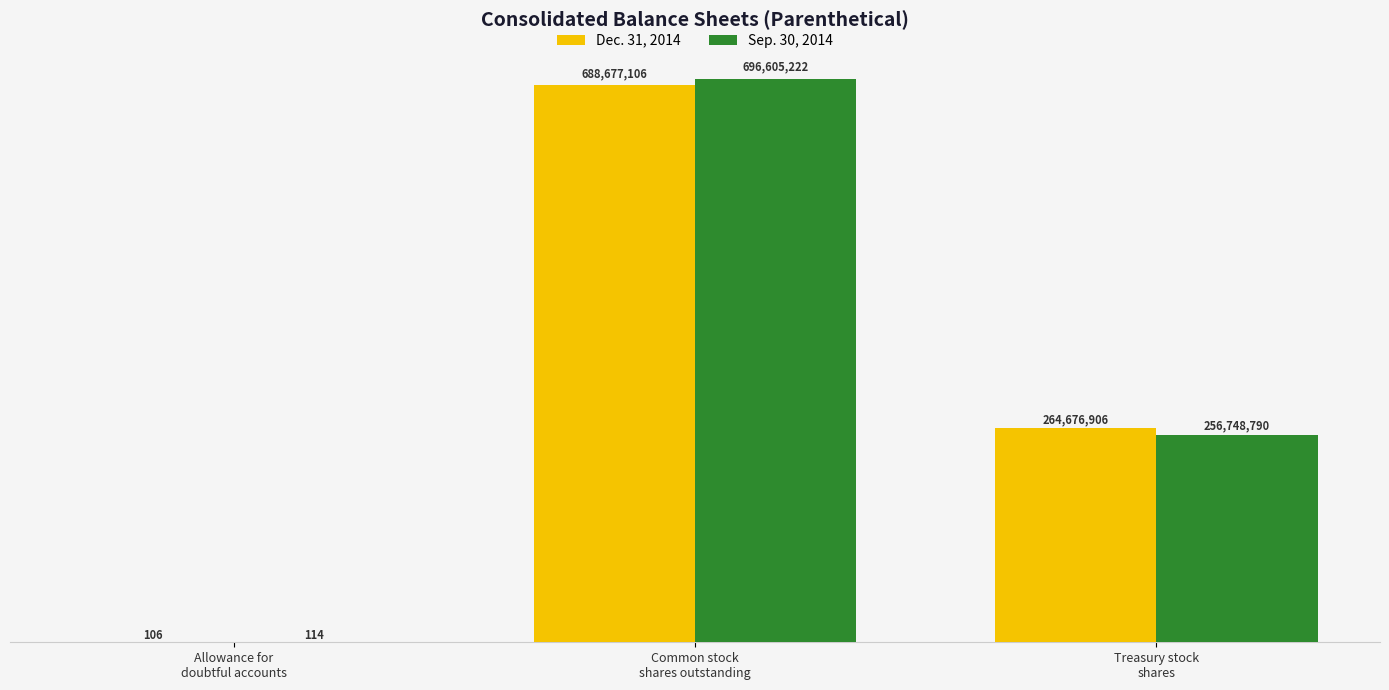

What are all the series names shown in the legend?

Dec. 31, 2014, Sep. 30, 2014